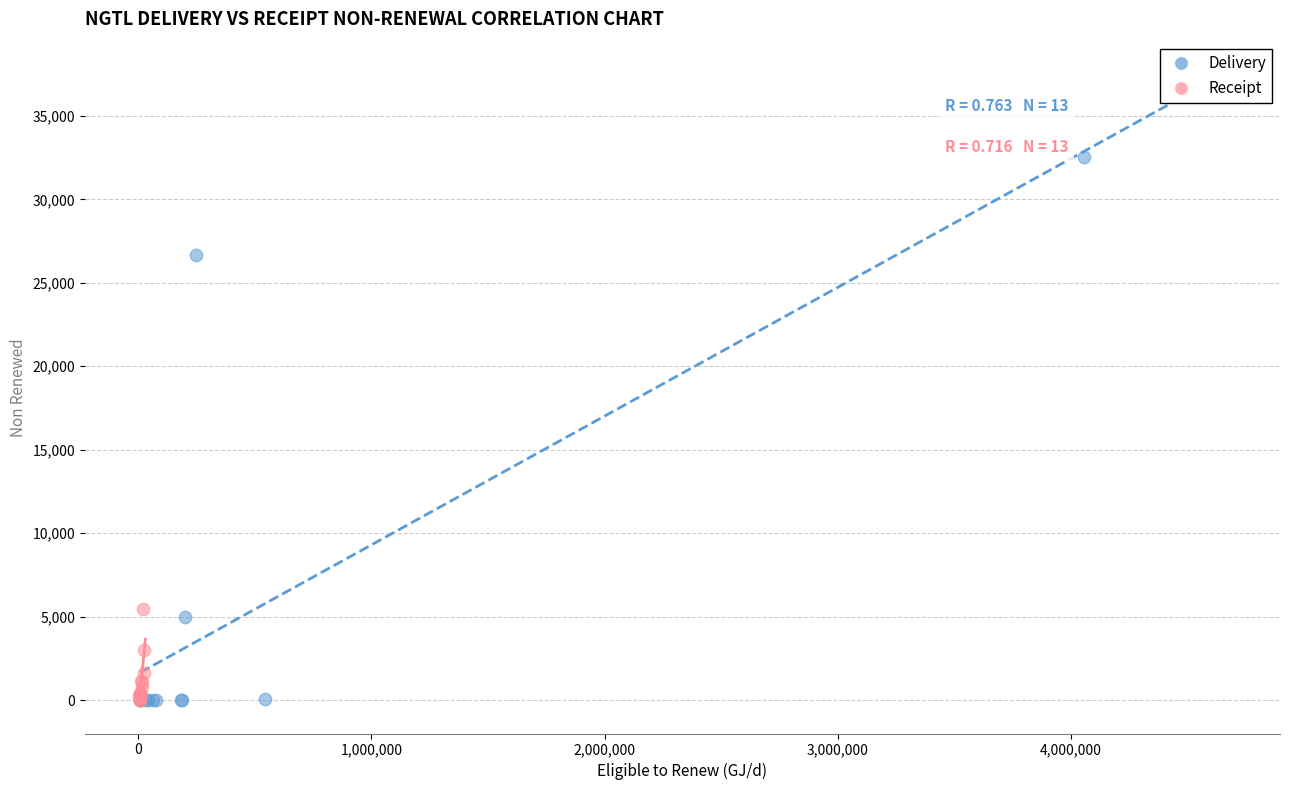

What are all the series names shown in the legend?

Delivery, Receipt